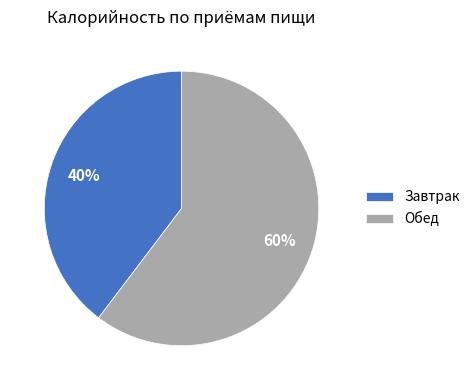

What is the ratio of the value at Завтрак to the value at Обед?

0.7